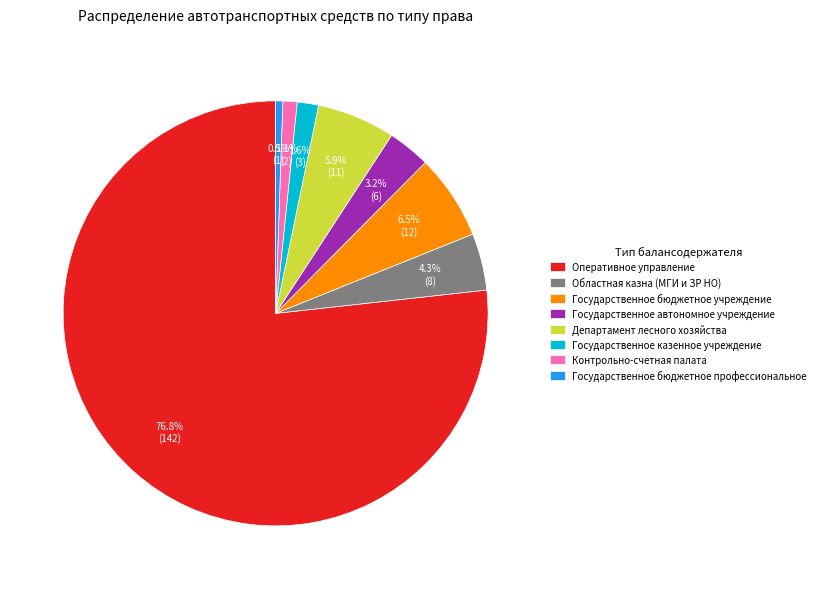

To the nearest percent, what is the average slice percentage?

12%